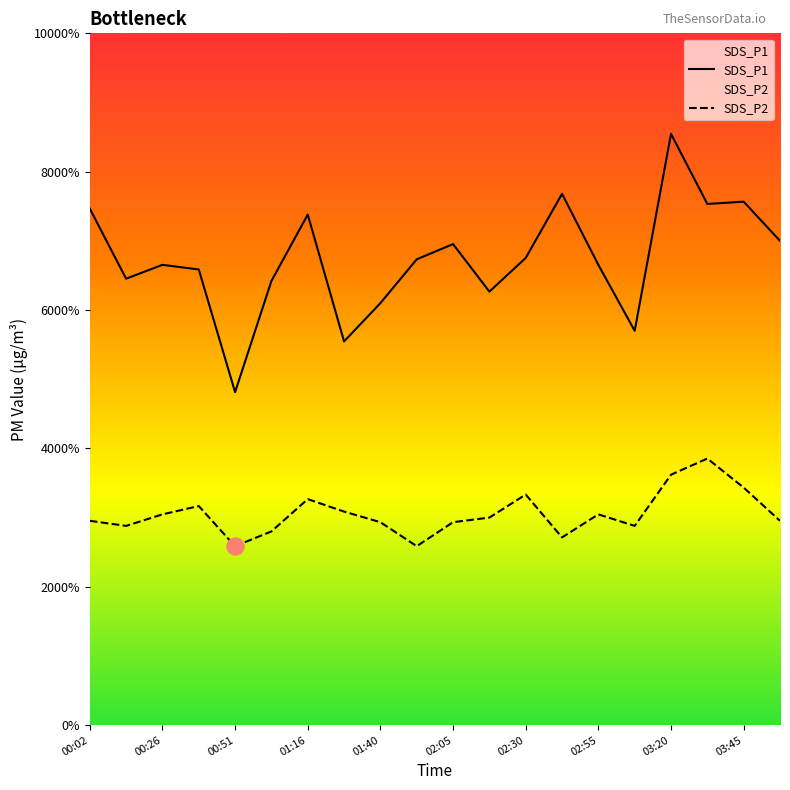

Which series has the largest total across all categories?

SDS_P1